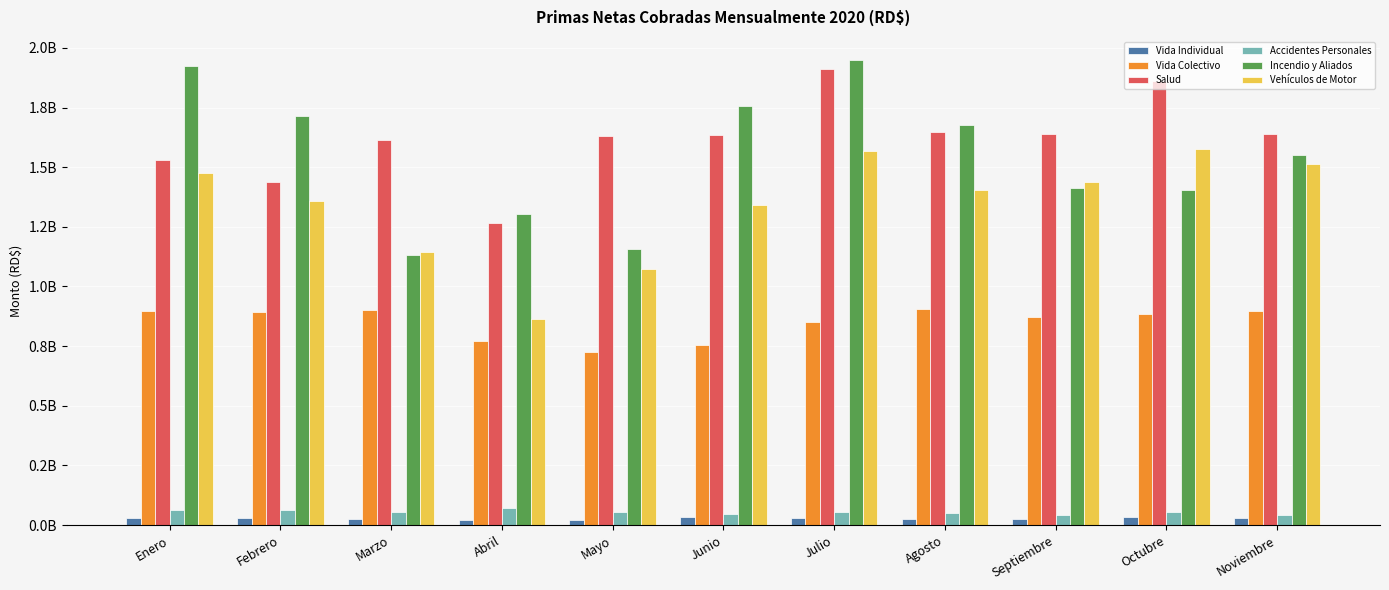

What is the difference between the maximum and minimum values in the Vida Individual series?

12145652.0